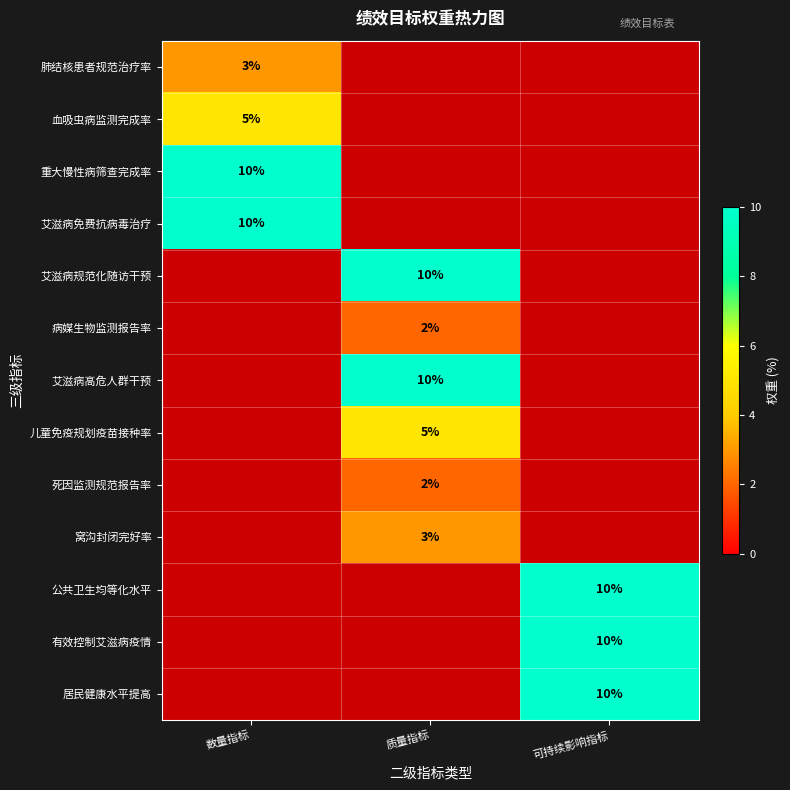

Is the value of 血吸虫病监测完成率 at 数量指标 greater than the value of 肺结核患者规范治疗率 at 数量指标?

Yes